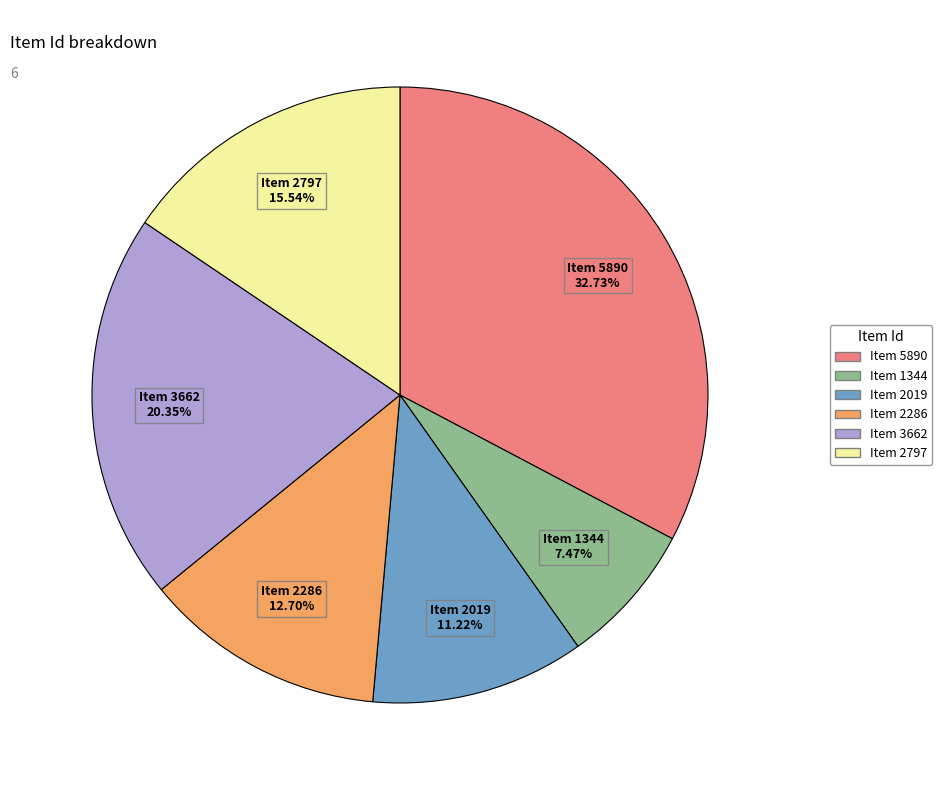

Is Item 2797 the majority of the pie?

No